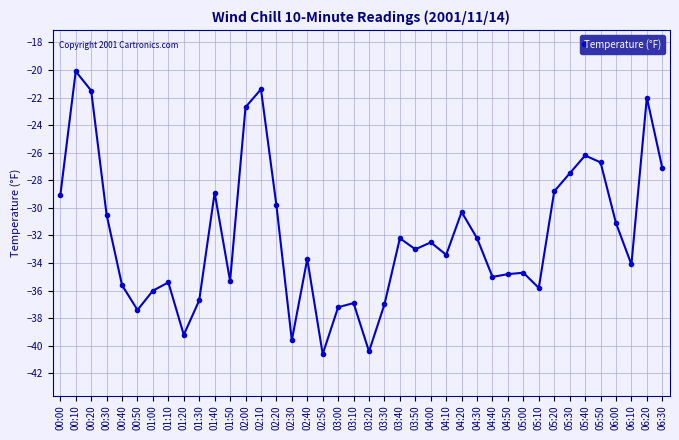

How many lines are shown in the chart?

1